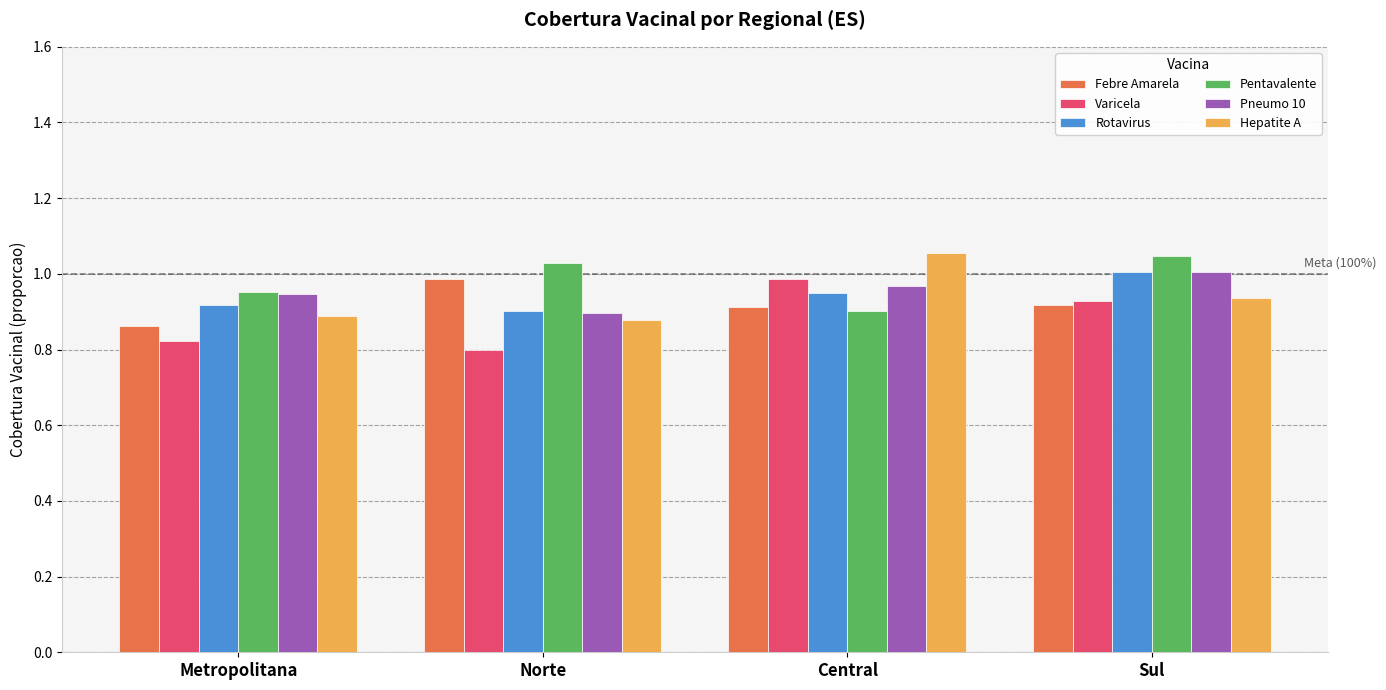

At which label does Hepatite A reach its peak?

Central